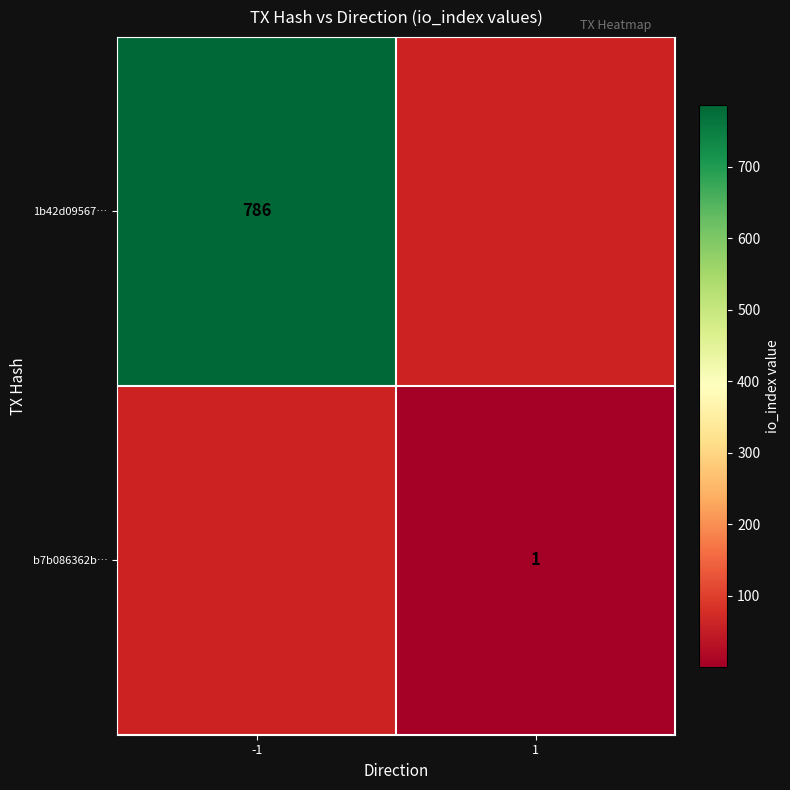

Which label corresponds to the largest value in the chart?

-1